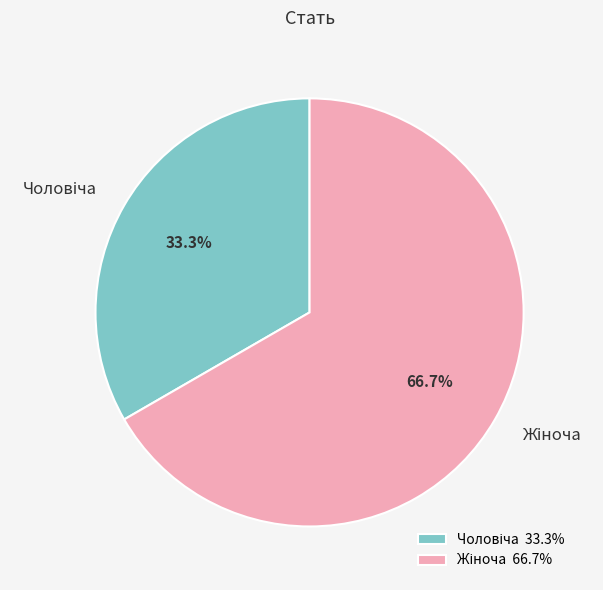

Does any single category account for the majority?

Yes